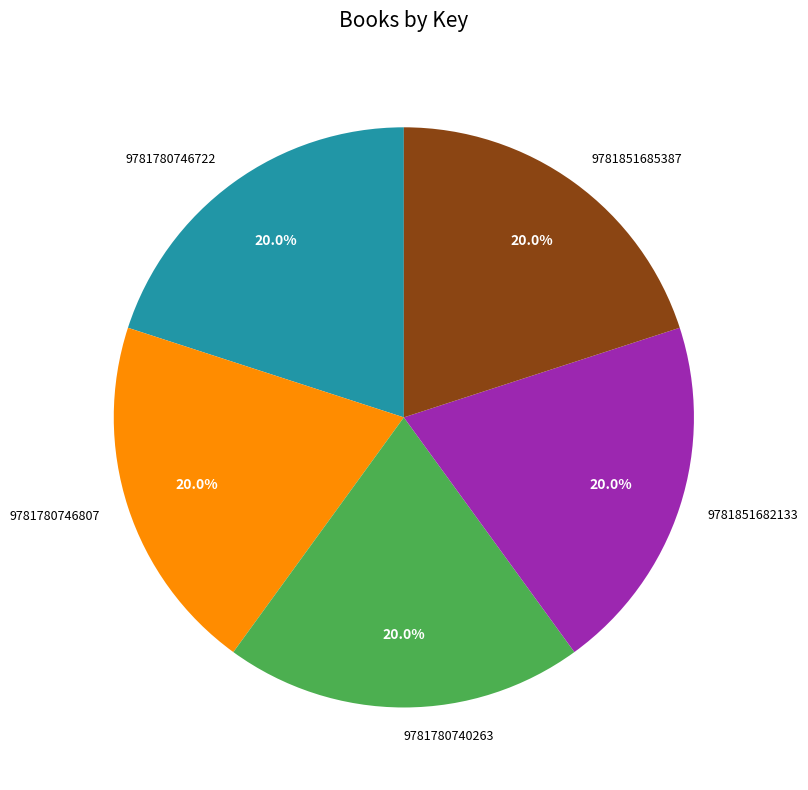

Does 9781851685387 represent more than half of the total?

No